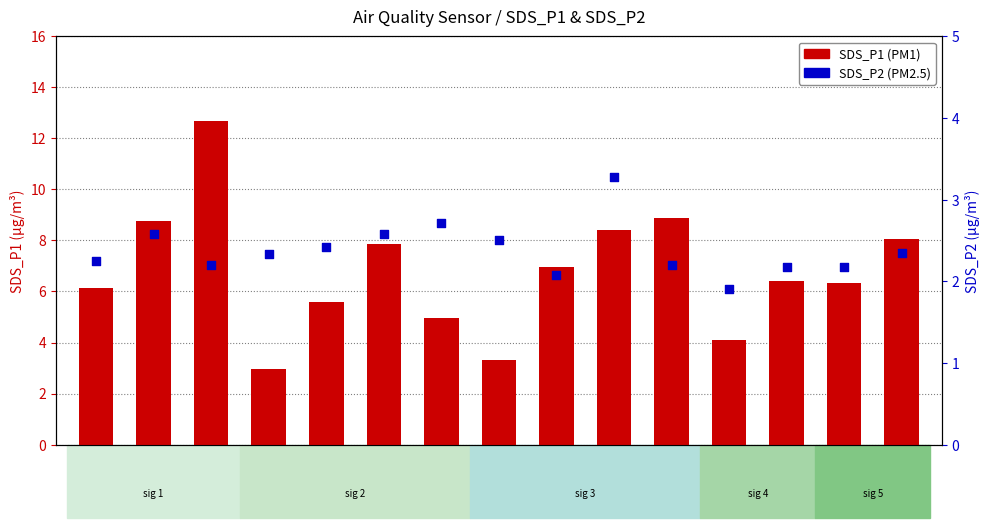

Which series reaches the maximum Y coordinate?

SDS_P1